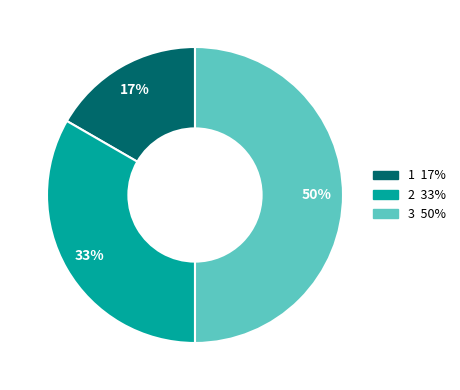

To the nearest percent, what is the difference between the largest and smallest slice percentages?

33%